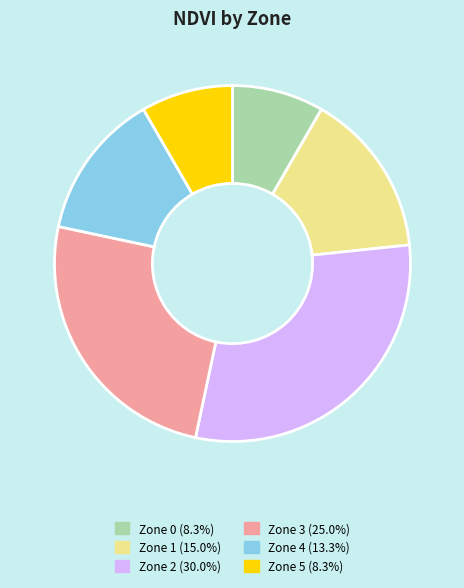

Approximately how many times larger is the value at Zone 3 (25.0%) compared to Zone 1 (15.0%)?

1.7